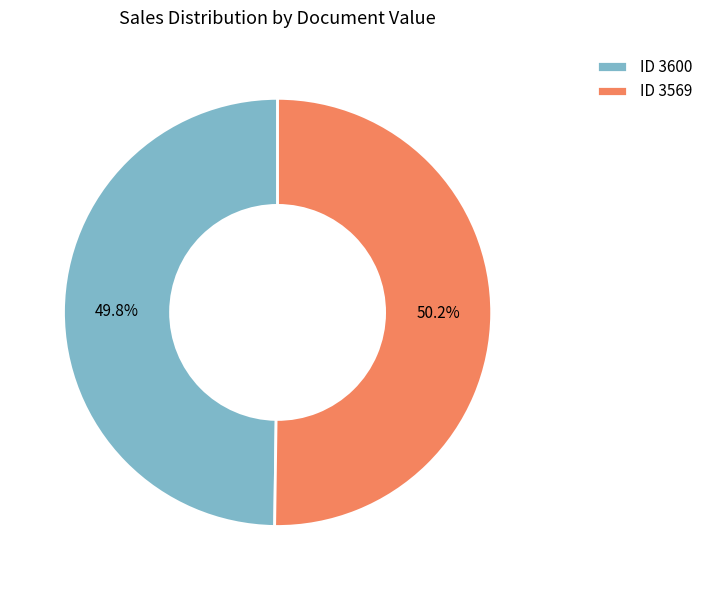

Do ID 3600 and ID 3569 together represent more than half of the pie?

Yes